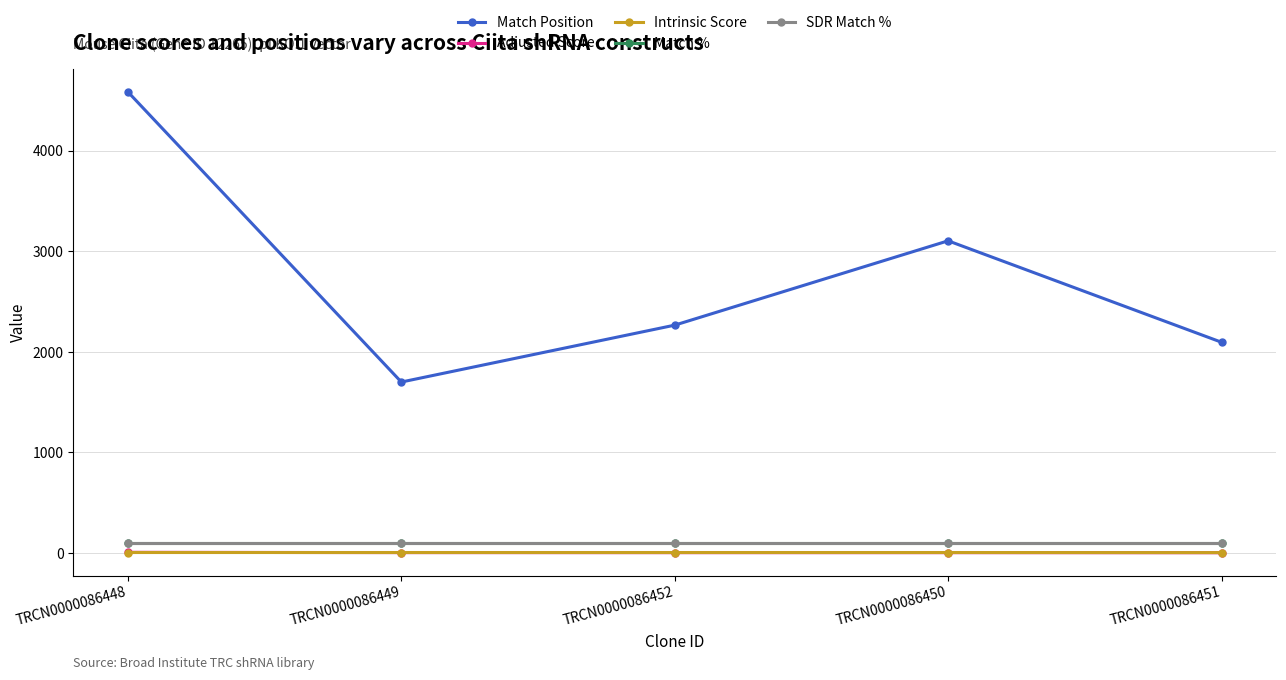

Which series has the largest total across all categories?

Match Position